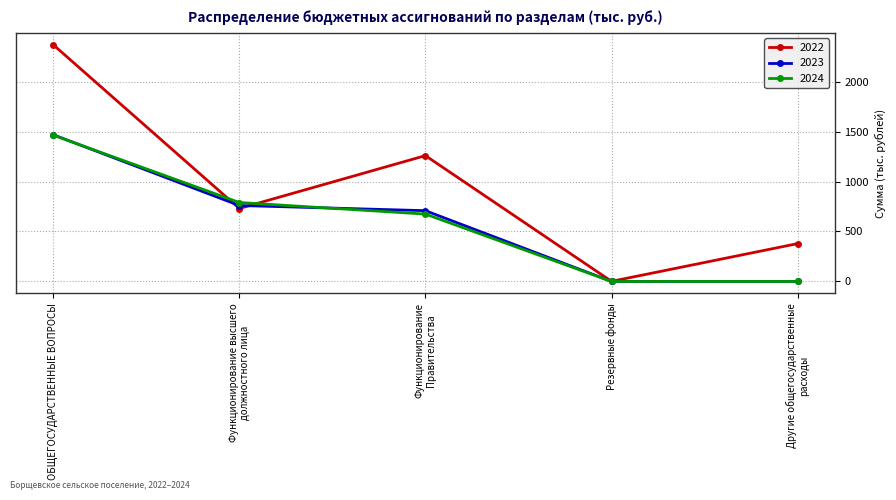

The value of 2023 at ОБЩЕГОСУДАРСТВЕННЫЕ ВОПРОСЫ is 2622.7. True or false?

False